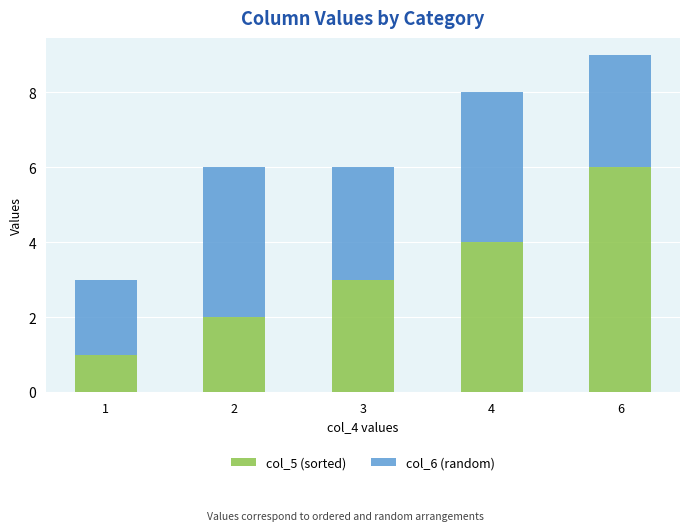

The col_5 (sorted) series shows 2 at 3. True or false?

False